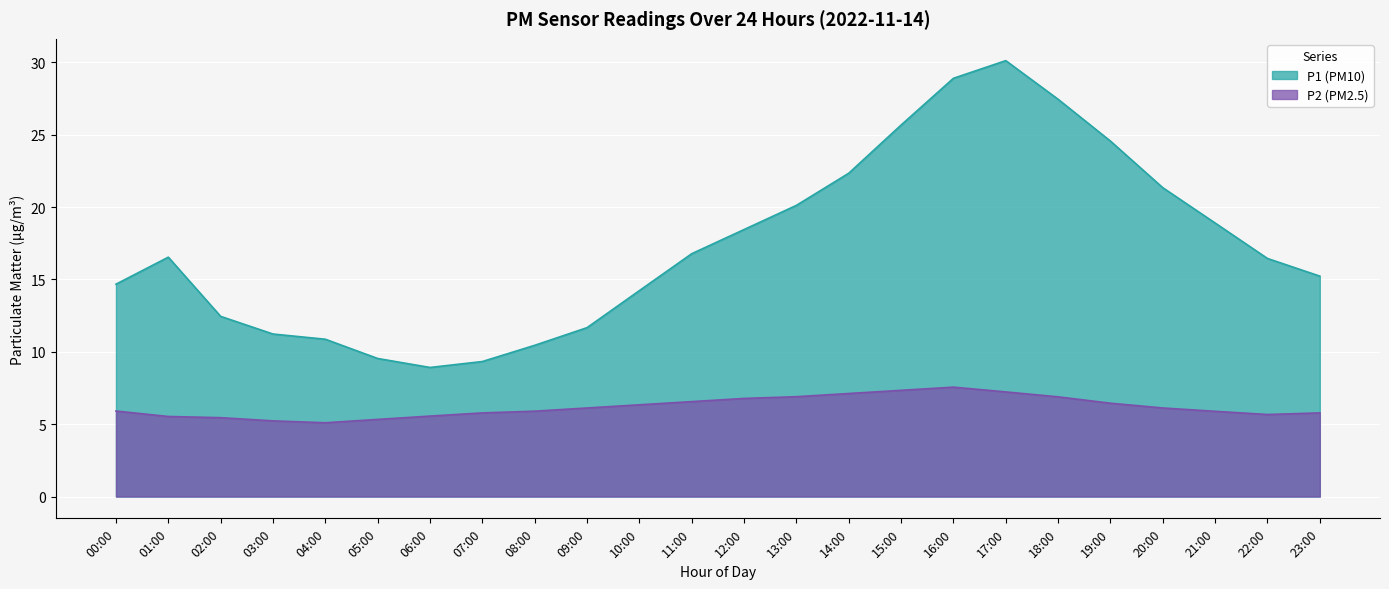

At which category is the sum across all series the highest?

17:00